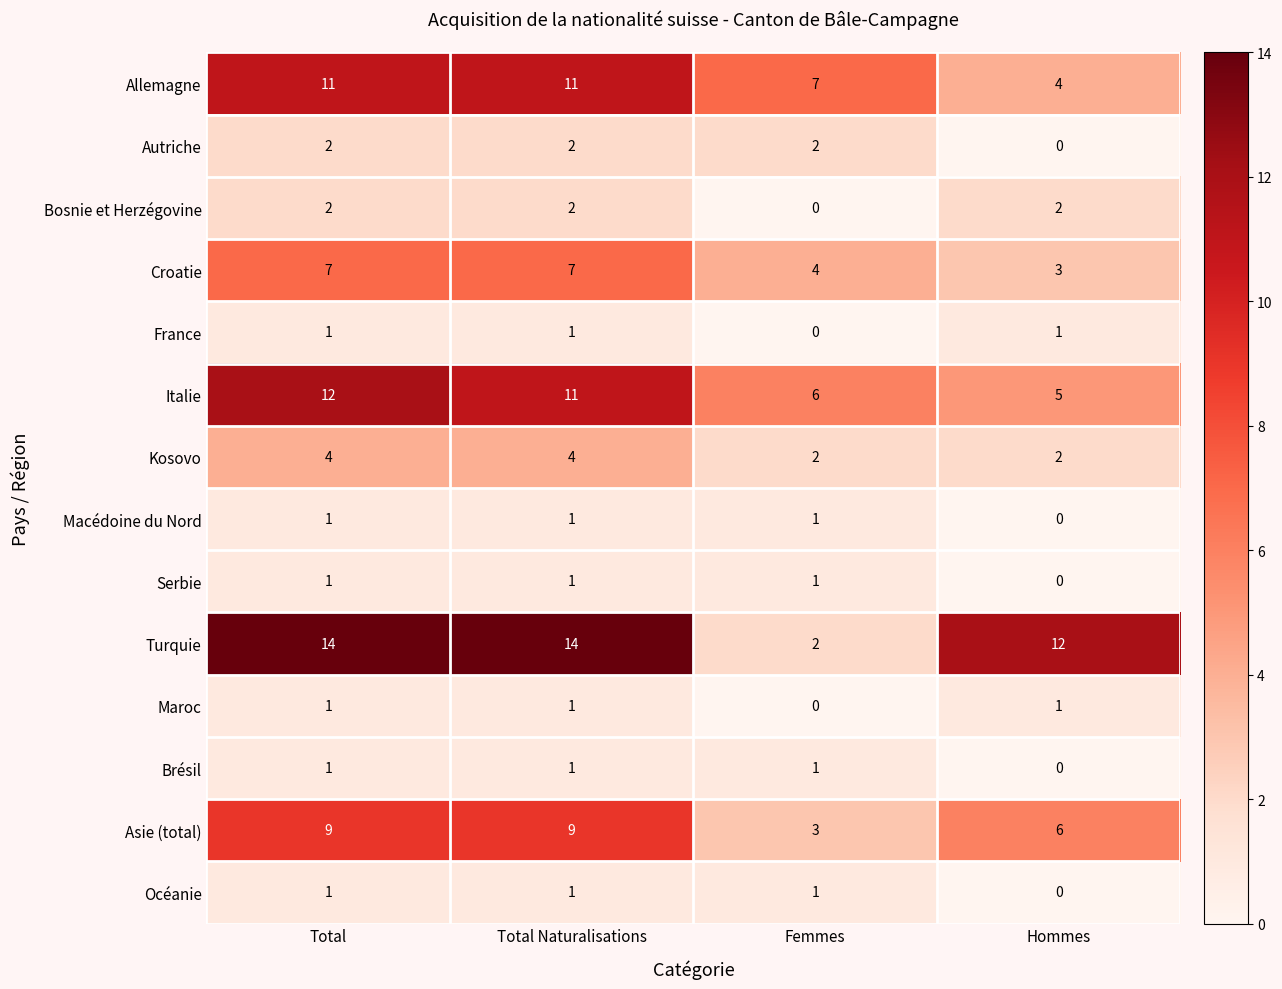

What is the average value of the Allemagne series?

8